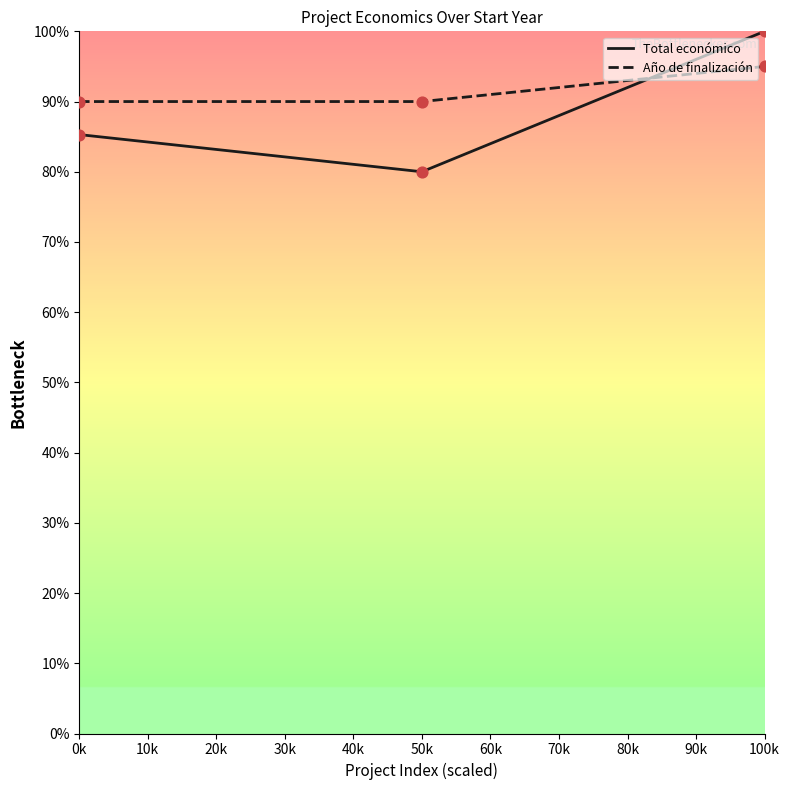

At which category is the sum across all series the highest?

100k